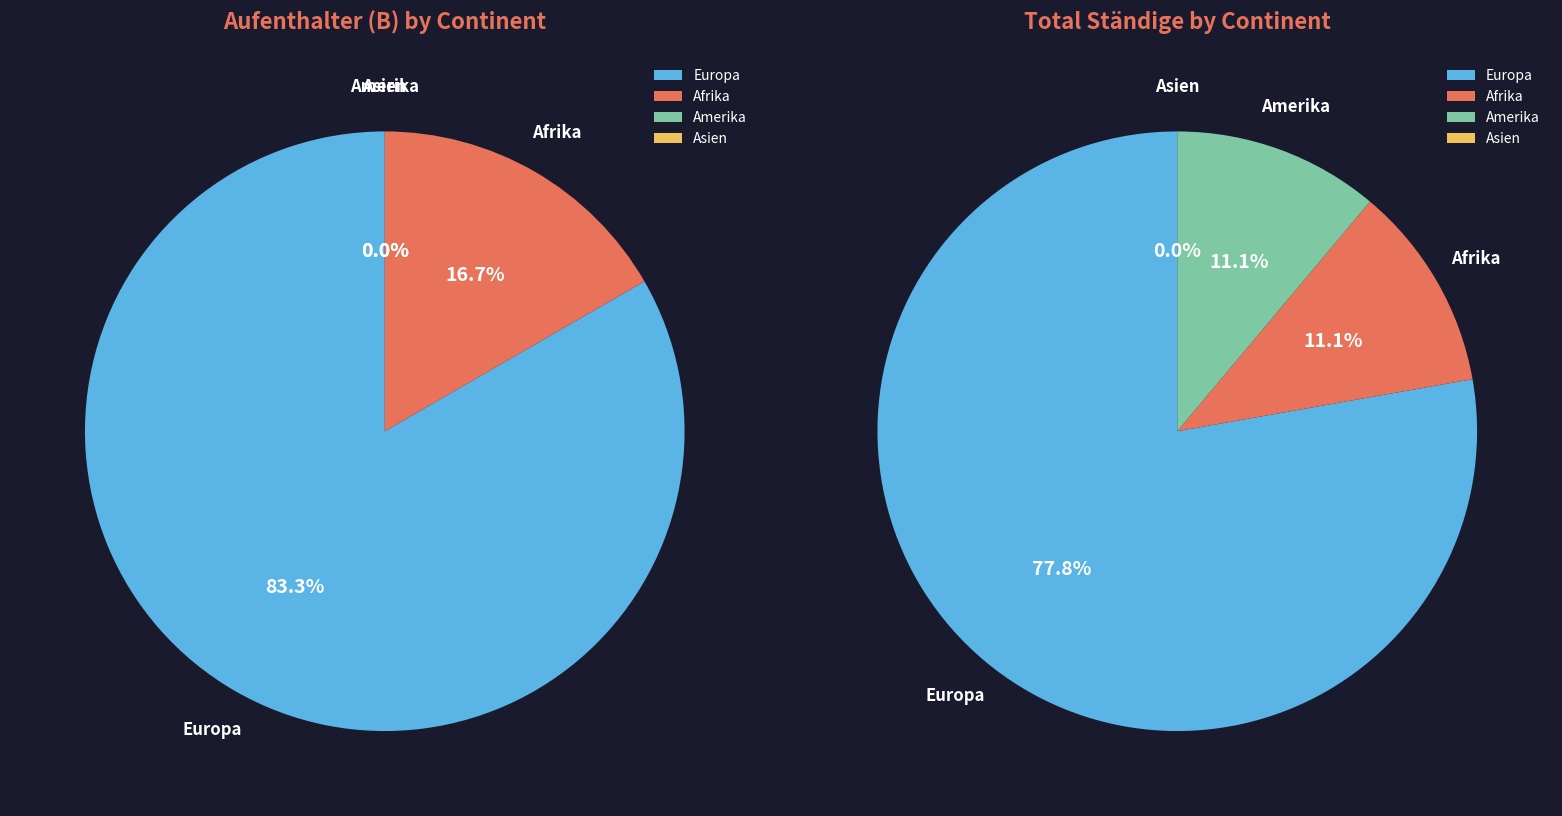

True or false: Asien accounts for 0% of the total.

True